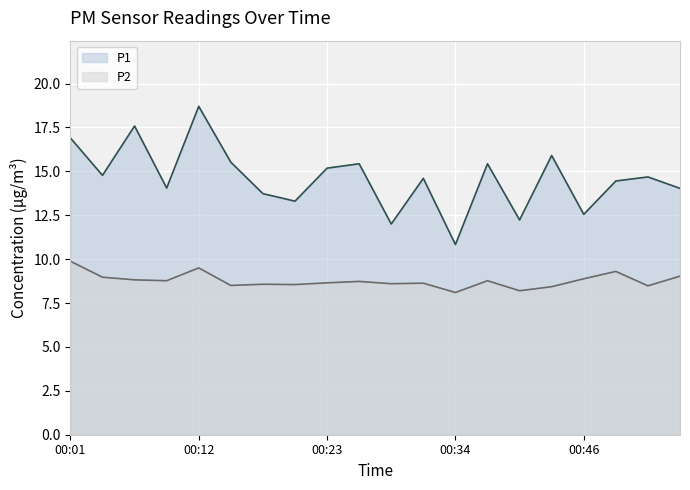

Reading left to right, extract all data points from this chart.

P1: 16.9	14.8	17.6	14.1	18.7	15.5	13.7	13.3	15.2	15.4	12.0	14.6	10.8	15.4	12.2	15.9	12.6	14.4	14.7	14.0
P2: 9.9	9.0	8.8	8.8	9.5	8.5	8.6	8.6	8.7	8.7	8.6	8.6	8.1	8.8	8.2	8.4	8.9	9.3	8.5	9.0